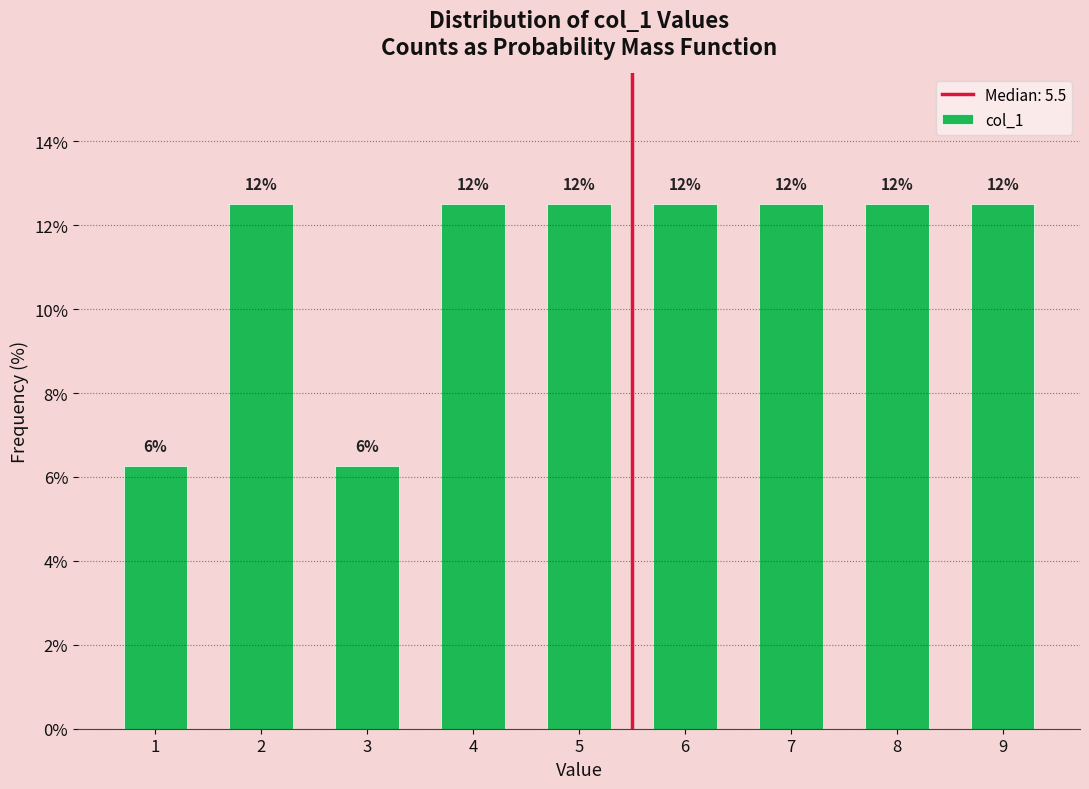

Does the chart contain any negative values?

No